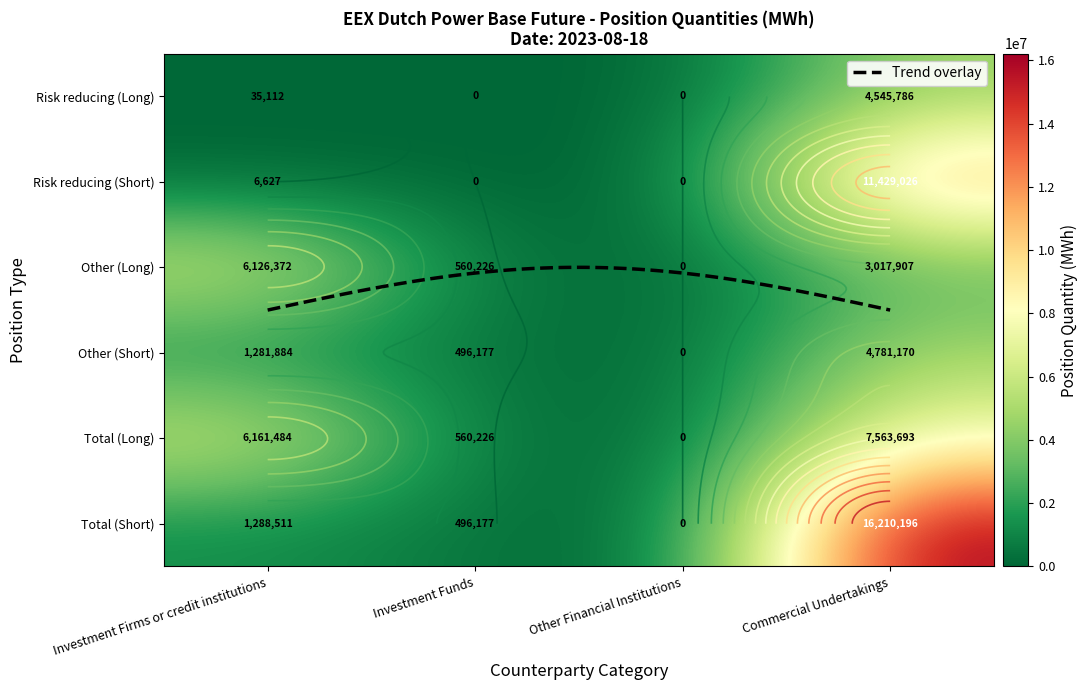

Between Investment Firms or credit institutions and Other Financial Institutions, which is larger?

Investment Firms or credit institutions